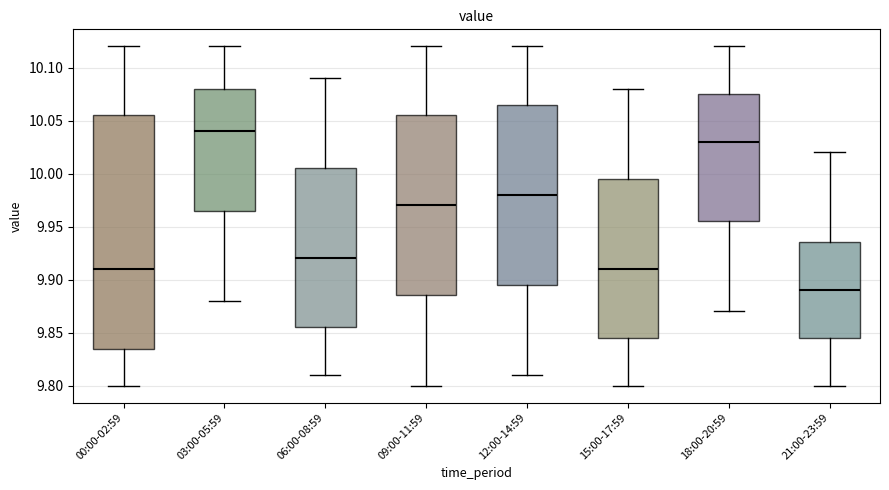

Reading left to right, read every box against the y-axis: the position of its median line, the range the box covers, and the ends of its whiskers. The values are not printed on the chart, so give them approximately, as read against the axis.

00:00-02:59: median 9.910, box 9.835 to 10.055, whiskers 9.800 to 10.120
03:00-05:59: median 10.040, box 9.965 to 10.080, whiskers 9.880 to 10.120
06:00-08:59: median 9.920, box 9.855 to 10.005, whiskers 9.810 to 10.090
09:00-11:59: median 9.970, box 9.885 to 10.055, whiskers 9.800 to 10.120
12:00-14:59: median 9.980, box 9.895 to 10.065, whiskers 9.810 to 10.120
15:00-17:59: median 9.910, box 9.845 to 9.995, whiskers 9.800 to 10.080
18:00-20:59: median 10.030, box 9.955 to 10.075, whiskers 9.870 to 10.120
21:00-23:59: median 9.890, box 9.845 to 9.935, whiskers 9.800 to 10.020